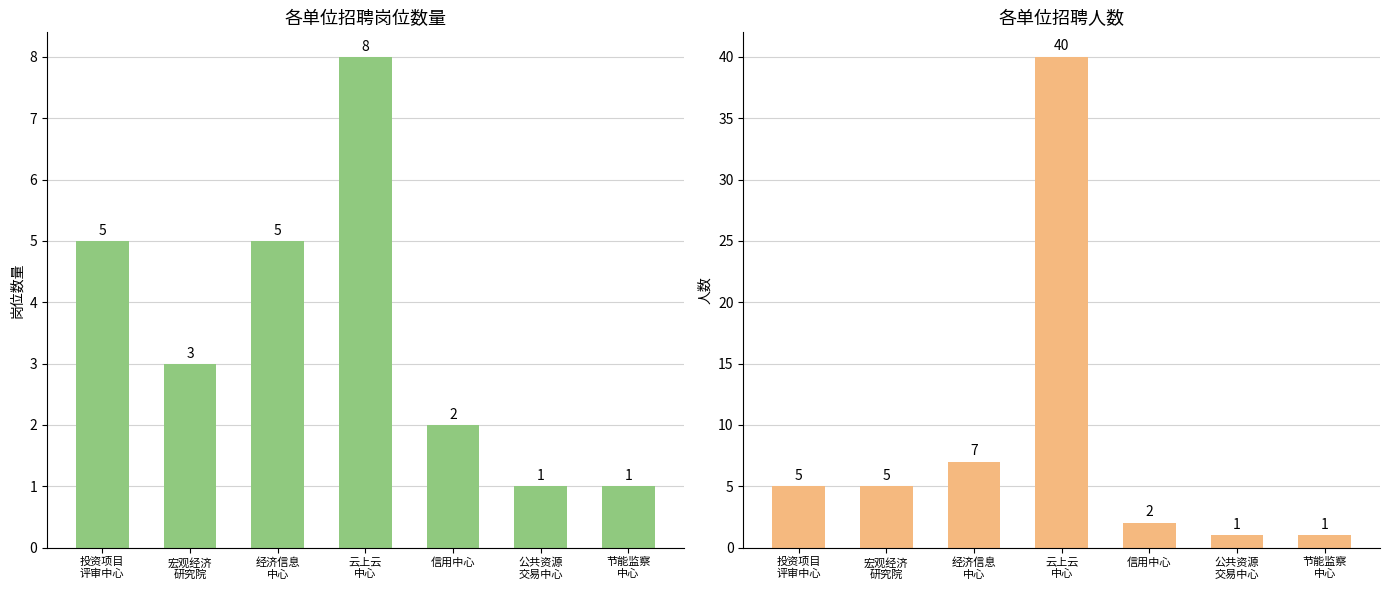

How many bars are there in each group?

2